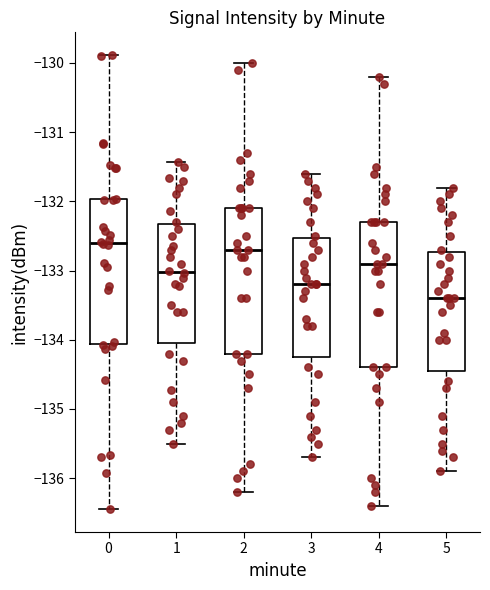

Reading left to right, read every box against the y-axis: the position of its median line, the range the box covers, and the ends of its whiskers. The values are not printed on the chart, so give them approximately, as read against the axis.

0: median -132.6, box -134.1 to -132.0, whiskers -136.4 to -129.9
1: median -133.0, box -134.1 to -132.3, whiskers -135.5 to -131.4
2: median -132.7, box -134.2 to -132.1, whiskers -136.2 to -130.0
3: median -133.2, box -134.2 to -132.5, whiskers -135.7 to -131.6
4: median -132.9, box -134.4 to -132.3, whiskers -136.4 to -130.2
5: median -133.4, box -134.4 to -132.7, whiskers -135.9 to -131.8